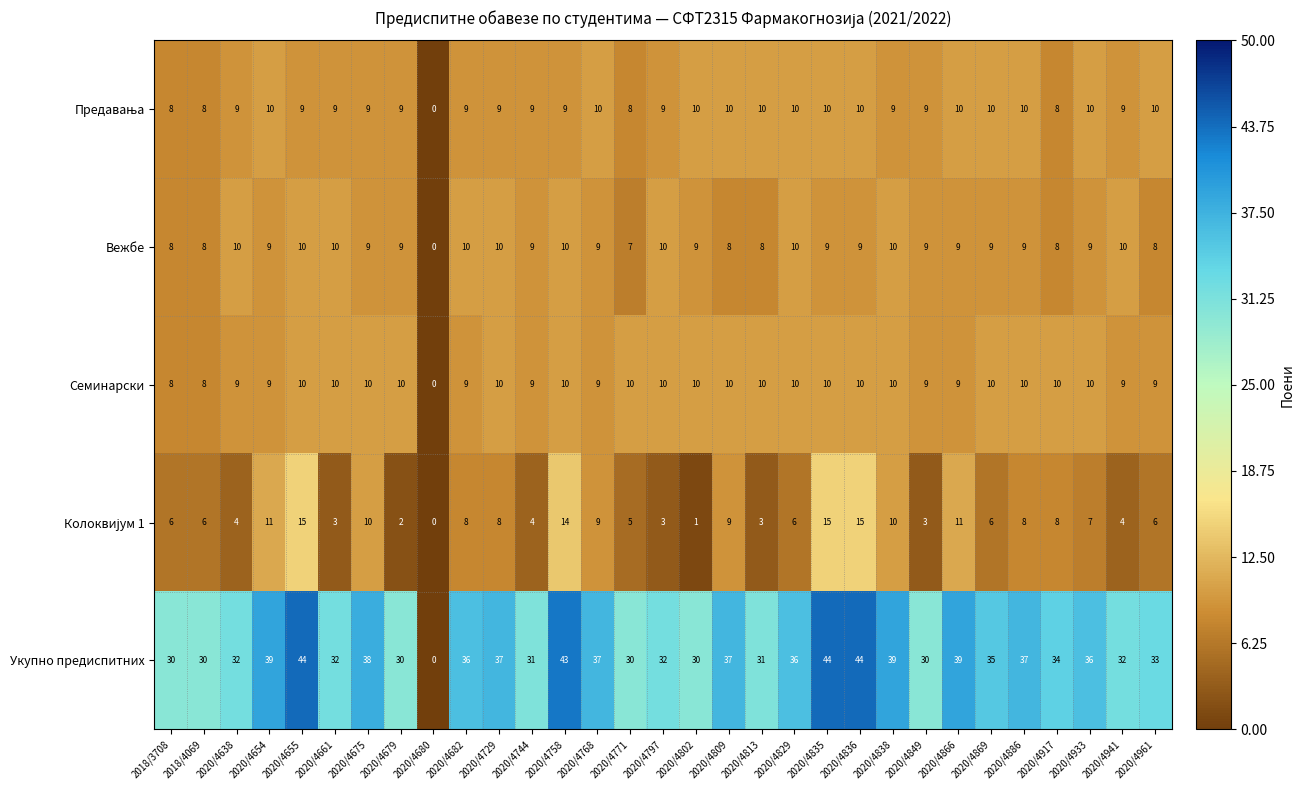

What is the difference between the maximum and minimum values in the Укупно предиспитних series?

44